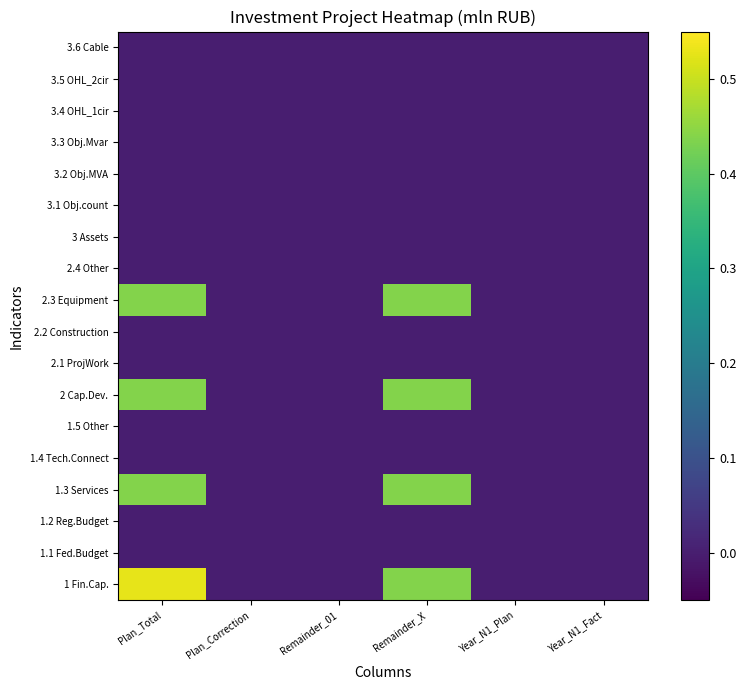

What is the maximum value shown in the chart?

0.5